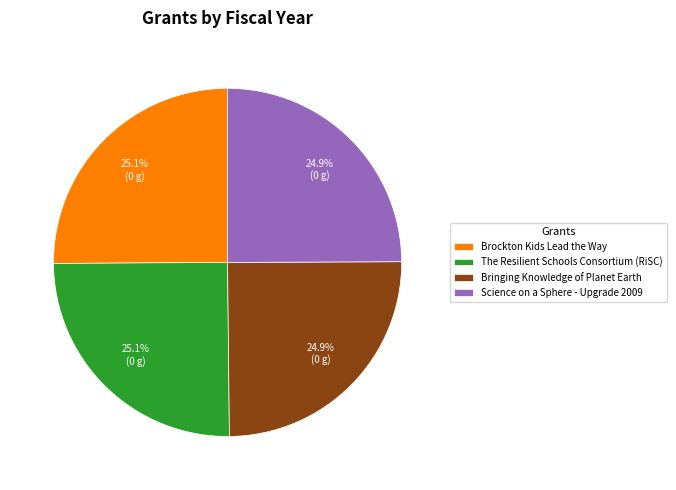

True or false: The Resilient Schools Consortium (RiSC) accounts for 25% of the total.

True